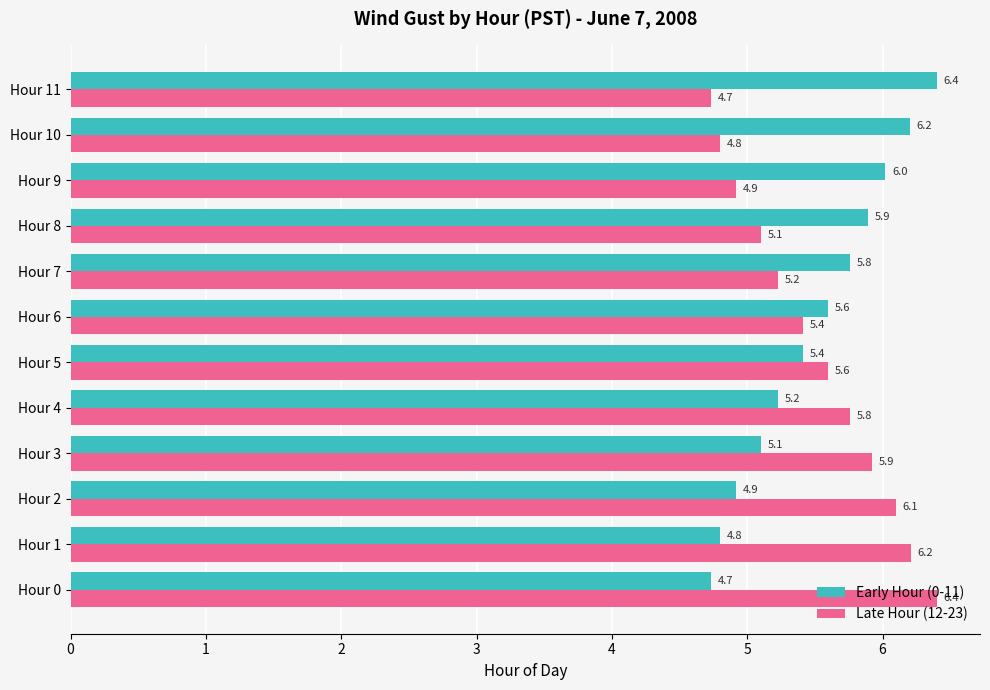

What is the approximate value of Early Hour (0-11) at Hour 11?

6.4